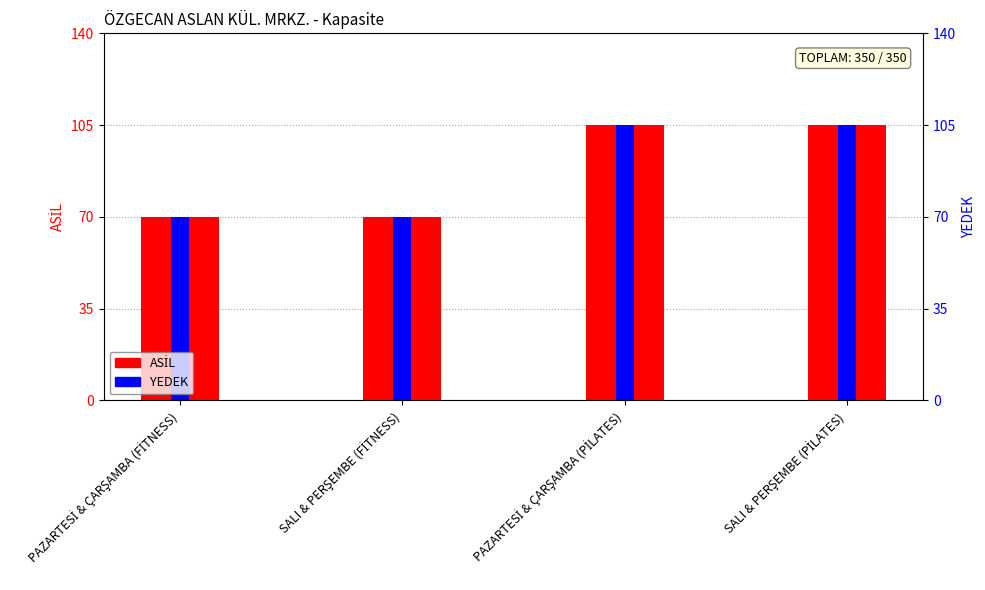

How many groups of bars are there?

4